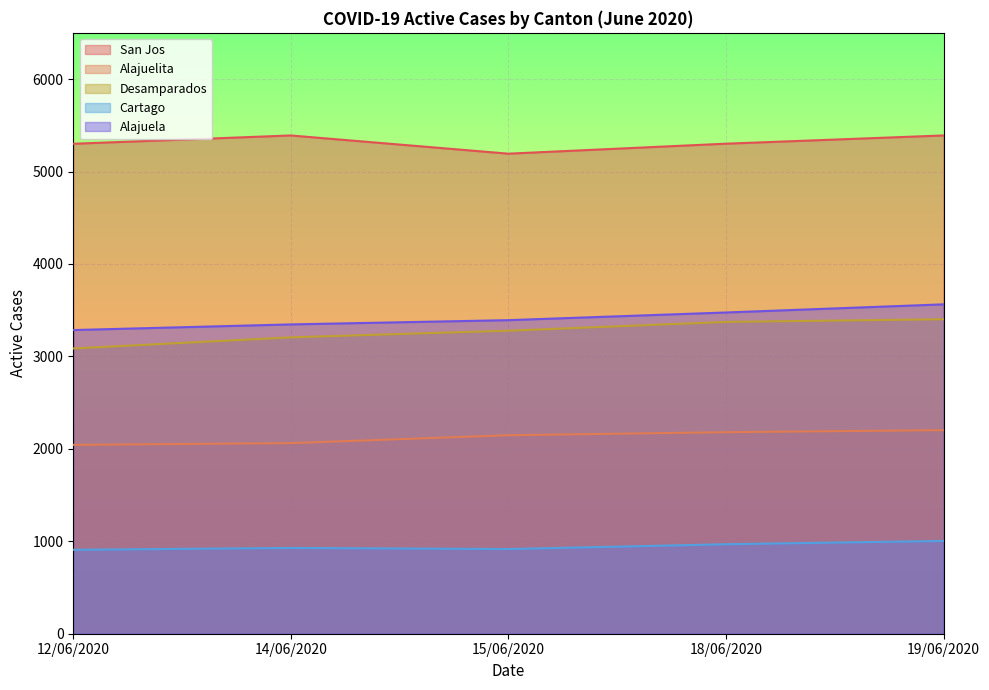

What is the maximum value for Alajuelita?

2202